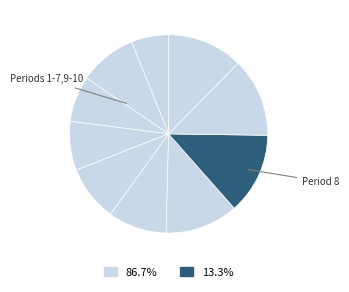

How many segments does this pie chart have?

10